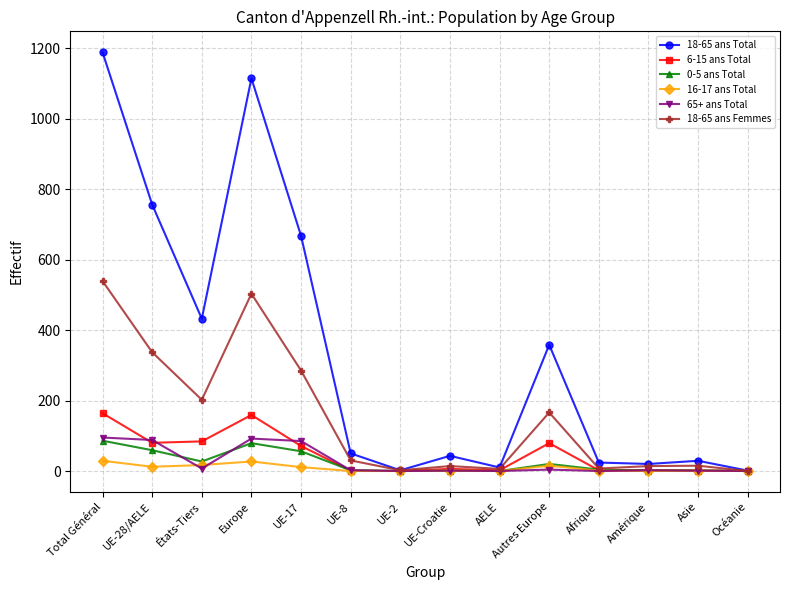

Which series has the largest range (max minus min)?

18-65 ans Total